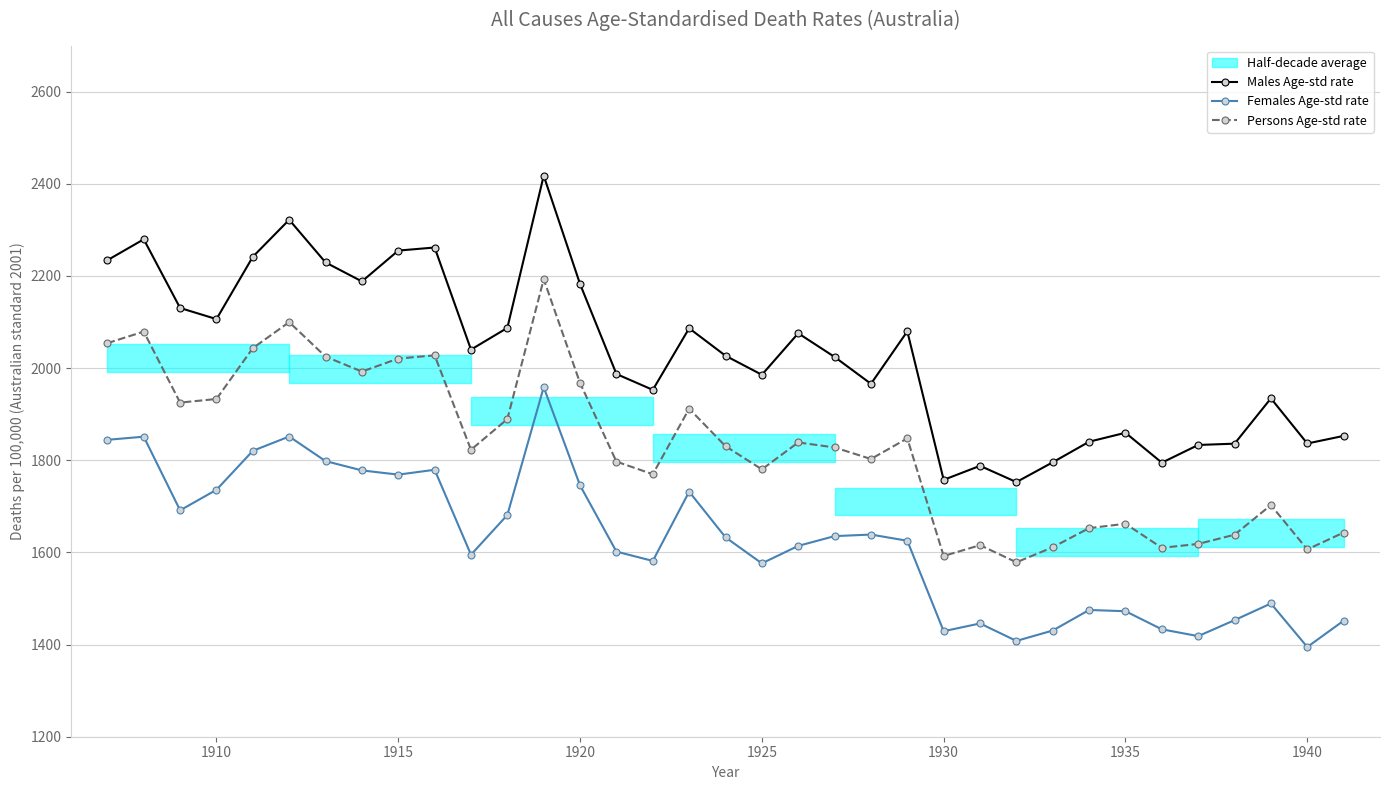

At how many categories does at least one series exceed 2369?

1